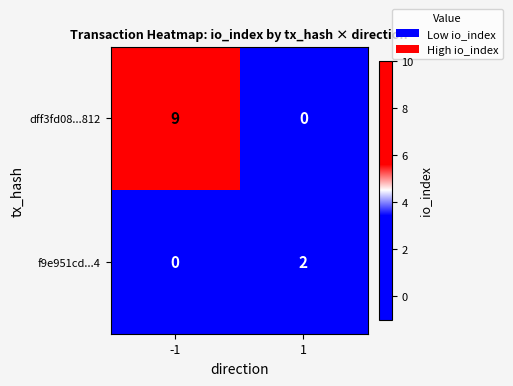

What is the sum of all dff3fd08...812 values?

9